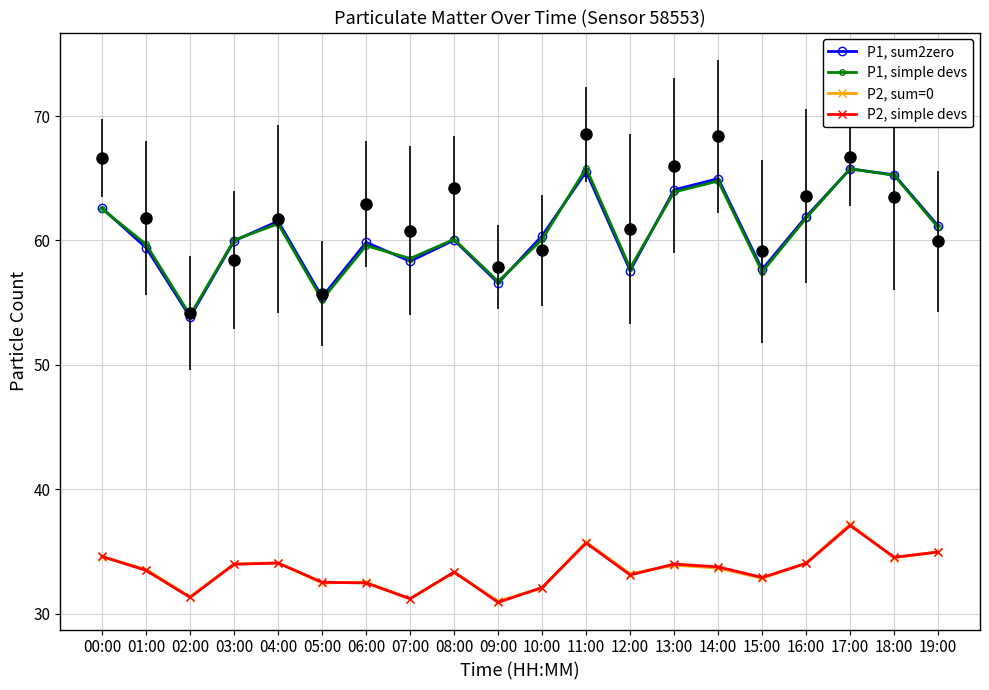

What is the value of the P1, sum2zero point at the 15th from the left?

65.0